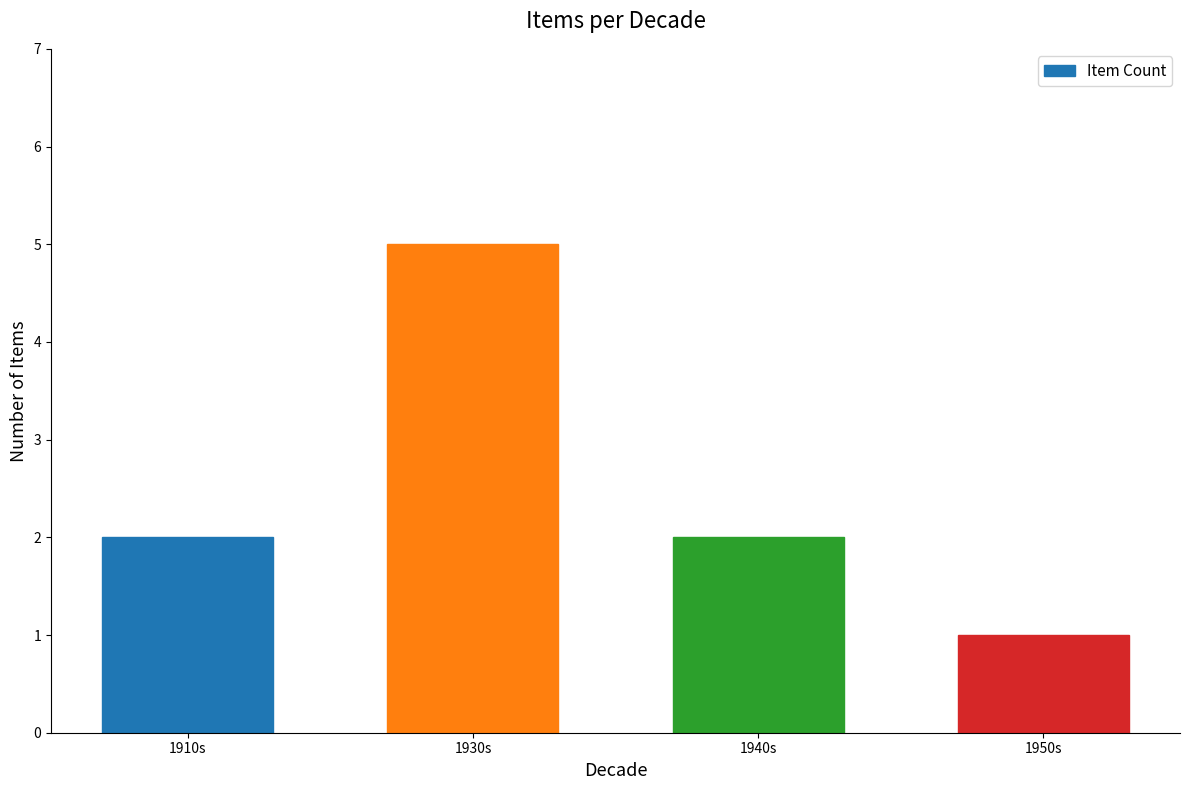

Which has a higher value, 1940s or 1950s?

1940s